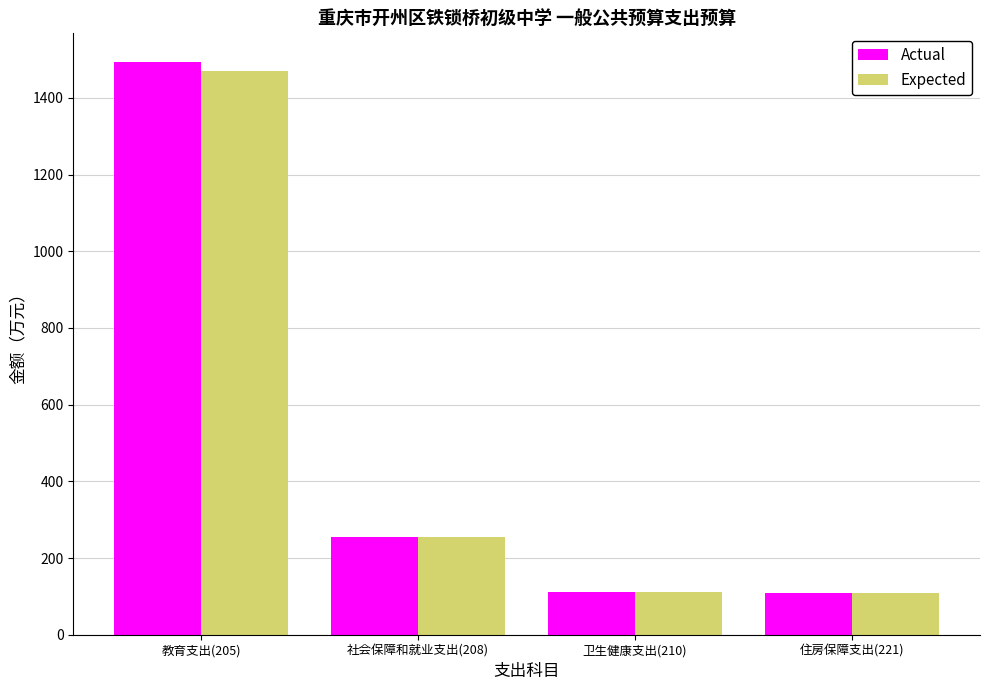

The Expected series shows 497.8 at 教育支出(205). True or false?

False